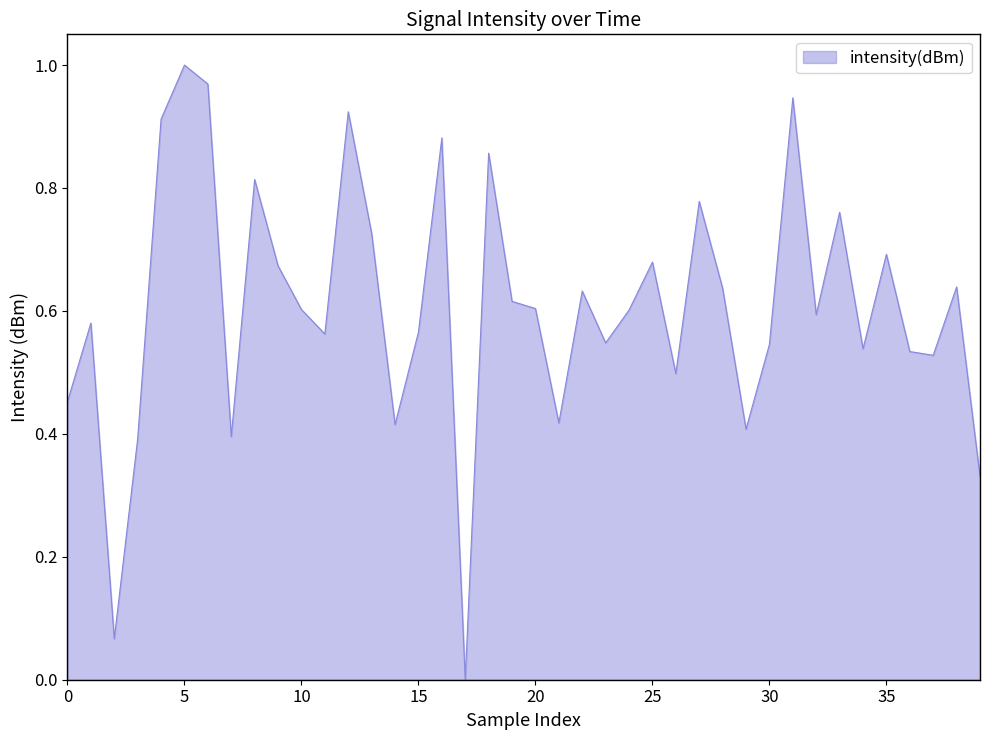

What is the label of the 1st point from the right?

39